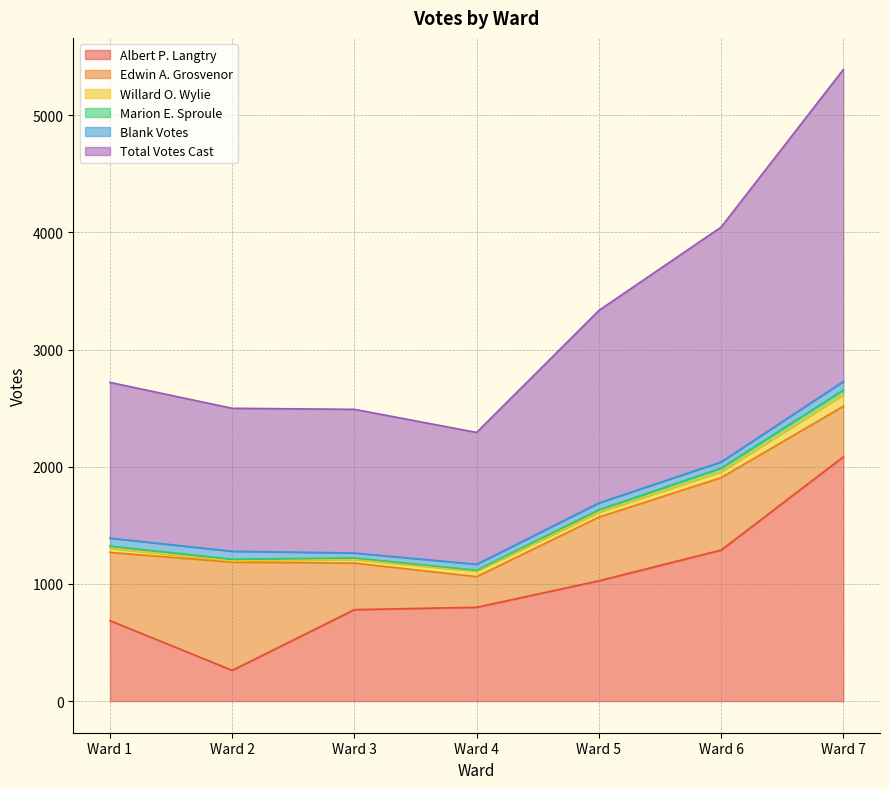

The value of Albert P. Langtry at Ward 3 is 781. True or false?

True